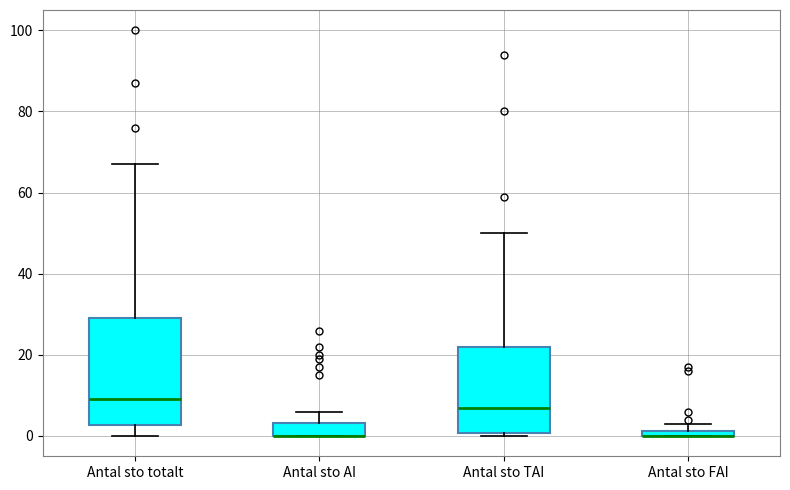

Which box is the tallest, from its lower edge to its upper edge?

Antal sto totalt